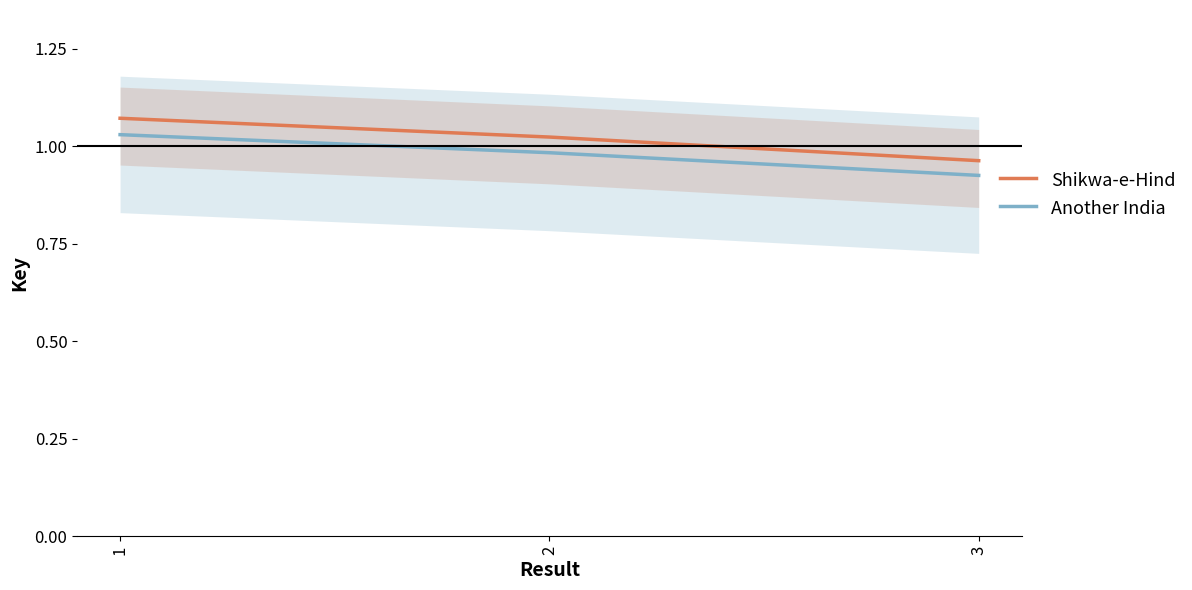

Count the number of categories in the chart.

3